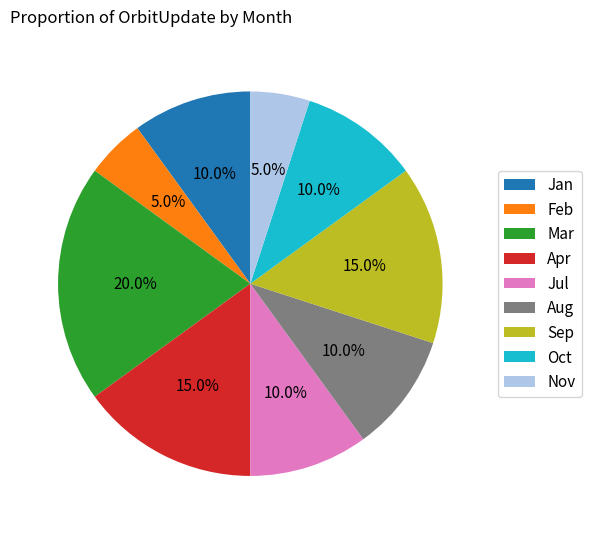

Do Mar and Sep together represent more than half of the pie?

No